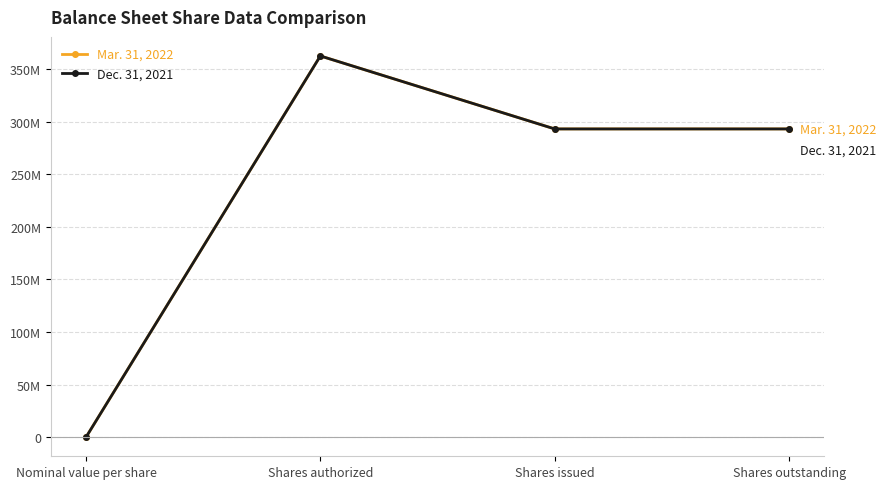

At which category does Mar. 31, 2022 reach its first local peak?

Shares authorized